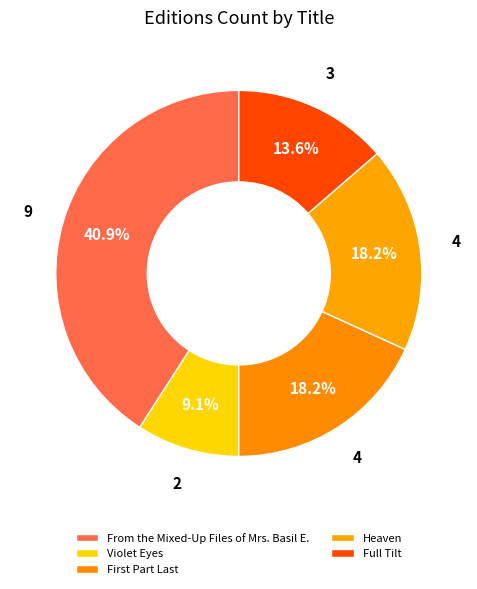

True or false: Heaven accounts for 18% of the total.

True